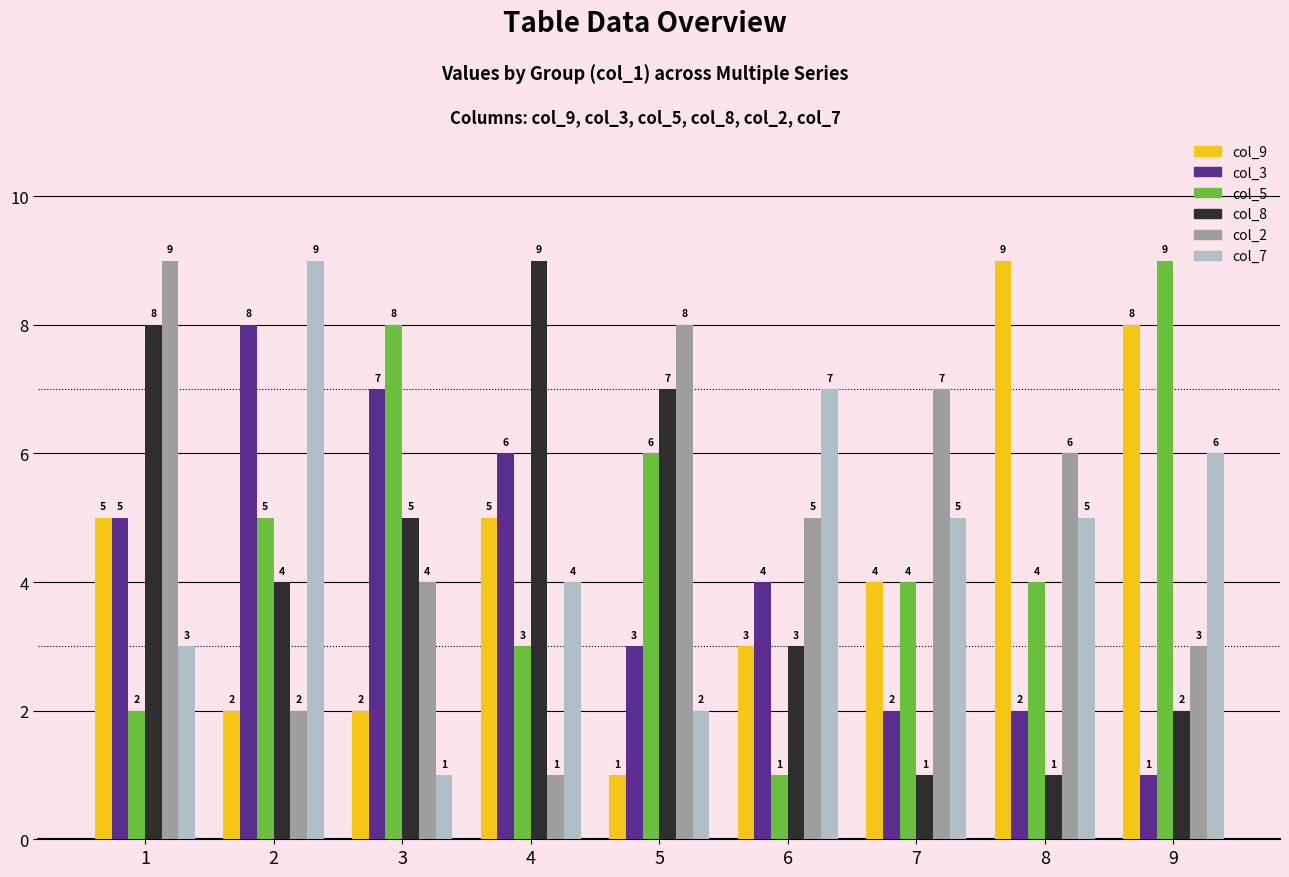

At which label does col_3 first exceed 4?

1